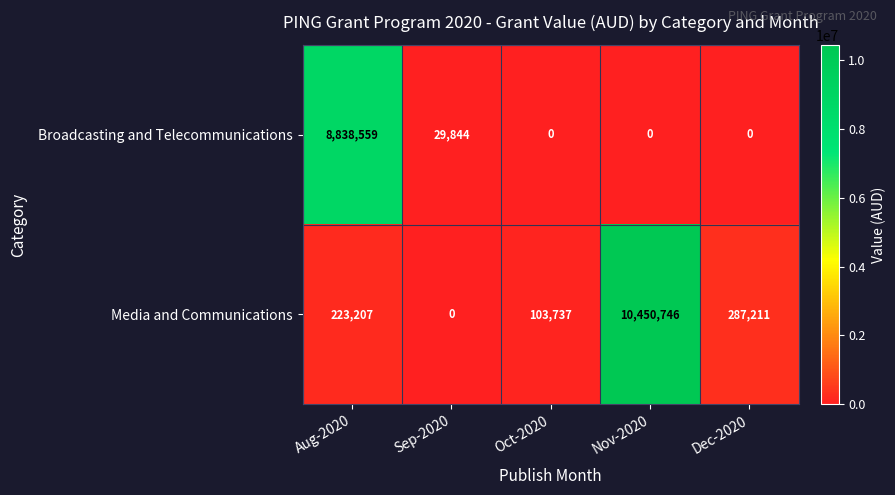

How many distinct data groups are displayed?

2